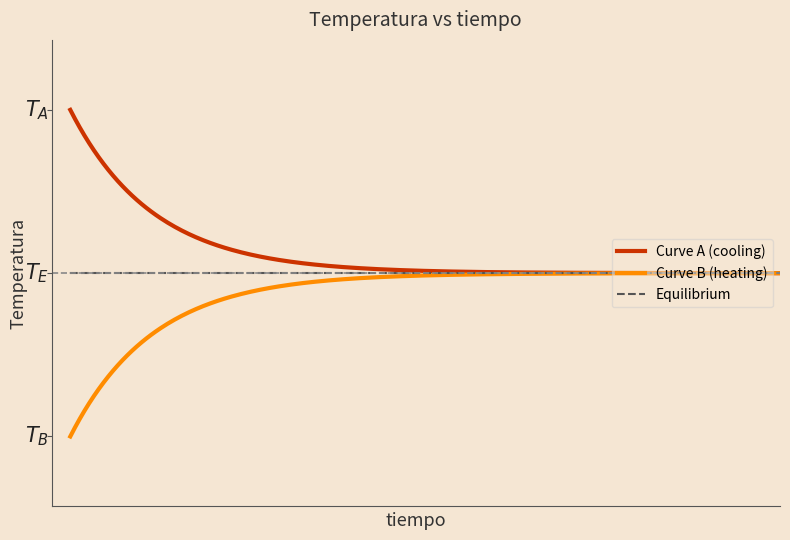

True or false: Curve A (cooling) and Equilibrium intersect in this chart.

False